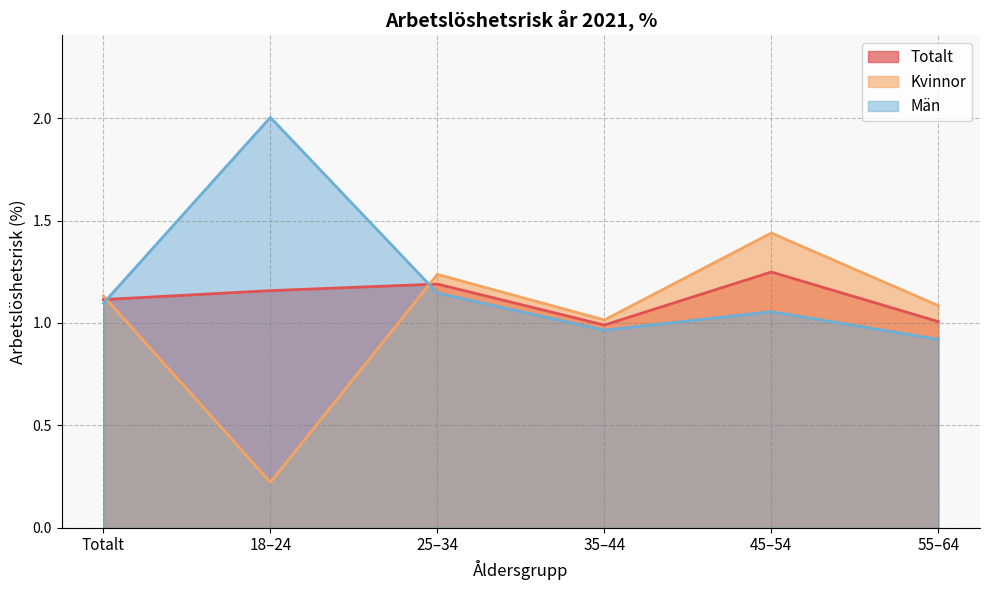

The value of Kvinnor at Totalt is 1.6. True or false?

False